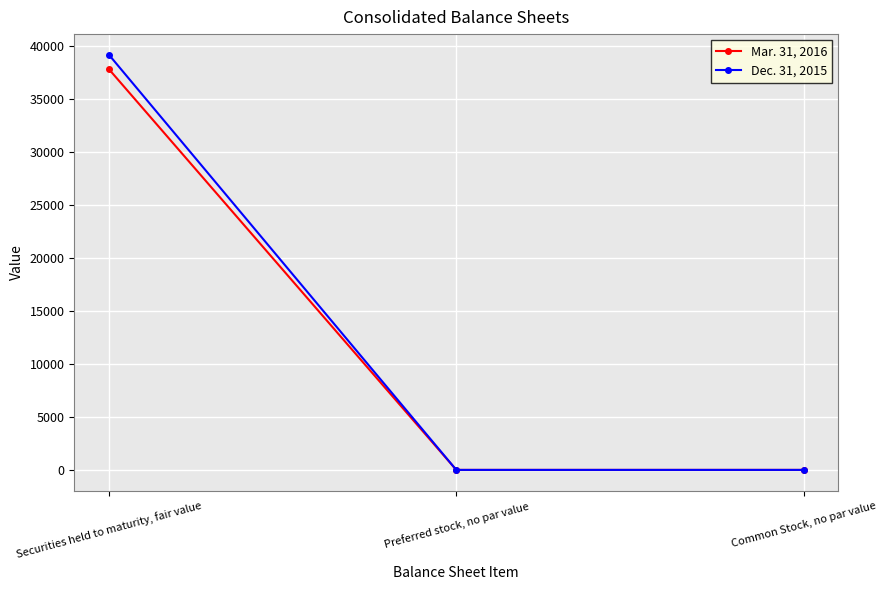

Between Securities held to maturity, fair value and Preferred stock, no par value, which series saw the biggest shift?

Dec. 31, 2015